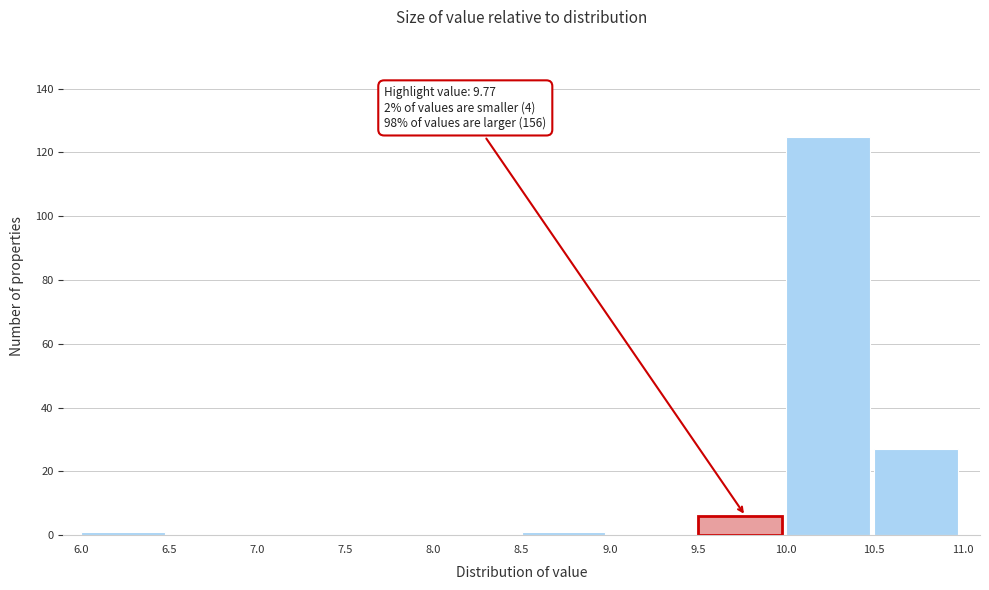

Which range on the x-axis has the tallest bar?

10.0 to 10.5